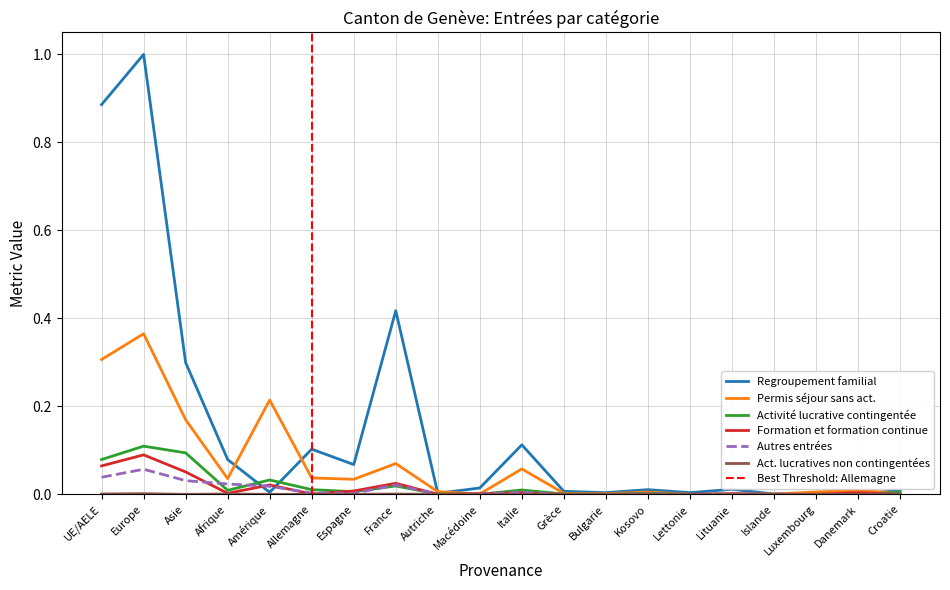

Reading right to left, extract all data points from this chart.

Regroupement familial: Croatie=0.0	Danemark=0.0	Luxembourg=0.0	Islande=0.0	Lituanie=0.0	Lettonie=0.0	Kosovo=0.0	Bulgarie=0.0	Grèce=0.0	Italie=0.1	Macédoine=0.0	Autriche=0.0	France=0.4	Espagne=0.1	Allemagne=0.1	Amérique=0.0	Afrique=0.1	Asie=0.3	Europe=1.0	UE/AELE=0.9
Permis séjour sans act.: Croatie=0.0	Danemark=0.0	Luxembourg=0.0	Islande=0.0	Lituanie=0.0	Lettonie=0.0	Kosovo=0.0	Bulgarie=0.0	Grèce=0.0	Italie=0.1	Macédoine=0.0	Autriche=0.0	France=0.1	Espagne=0.0	Allemagne=0.0	Amérique=0.2	Afrique=0.0	Asie=0.2	Europe=0.4	UE/AELE=0.3
Activité lucrative contingentée: Croatie=0.0	Danemark=0.0	Luxembourg=0.0	Islande=0.0	Lituanie=0.0	Lettonie=0.0	Kosovo=0.0	Bulgarie=0.0	Grèce=0.0	Italie=0.0	Macédoine=0.0	Autriche=0.0	France=0.0	Espagne=0.0	Allemagne=0.0	Amérique=0.0	Afrique=0.0	Asie=0.1	Europe=0.1	UE/AELE=0.1
Formation et formation continue: Croatie=0.0	Danemark=0.0	Luxembourg=0.0	Islande=0.0	Lituanie=0.0	Lettonie=0.0	Kosovo=0.0	Bulgarie=0.0	Grèce=0.0	Italie=0.0	Macédoine=0.0	Autriche=0.0	France=0.0	Espagne=0.0	Allemagne=0.0	Amérique=0.0	Afrique=0.0	Asie=0.1	Europe=0.1	UE/AELE=0.1
Autres entrées: Croatie=0.0	Danemark=0.0	Luxembourg=0.0	Islande=0.0	Lituanie=0.0	Lettonie=0.0	Kosovo=0.0	Bulgarie=0.0	Grèce=0.0	Italie=0.0	Macédoine=0.0	Autriche=0.0	France=0.0	Espagne=0.0	Allemagne=0.0	Amérique=0.0	Afrique=0.0	Asie=0.0	Europe=0.1	UE/AELE=0.0
Activités lucratives non contingentées: Croatie=0.0	Danemark=0.0	Luxembourg=0.0	Islande=0.0	Lituanie=0.0	Lettonie=0.0	Kosovo=0.0	Bulgarie=0.0	Grèce=0.0	Italie=0.0	Macédoine=0.0	Autriche=0.0	France=0.0	Espagne=0.0	Allemagne=0.0	Amérique=0.0	Afrique=0.0	Asie=0.0	Europe=0.0	UE/AELE=0.0